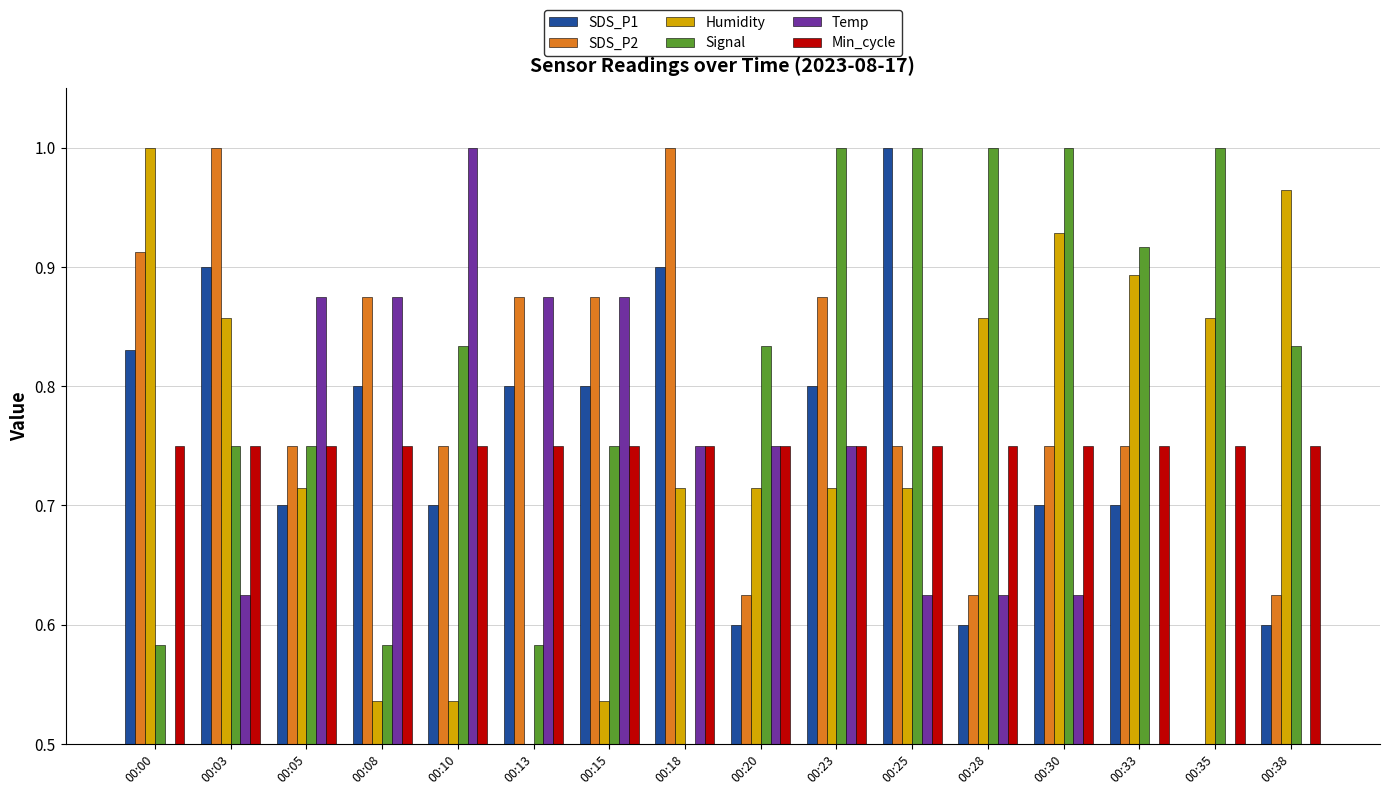

The SDS_P2 series shows 1.0 at 00:18. True or false?

True